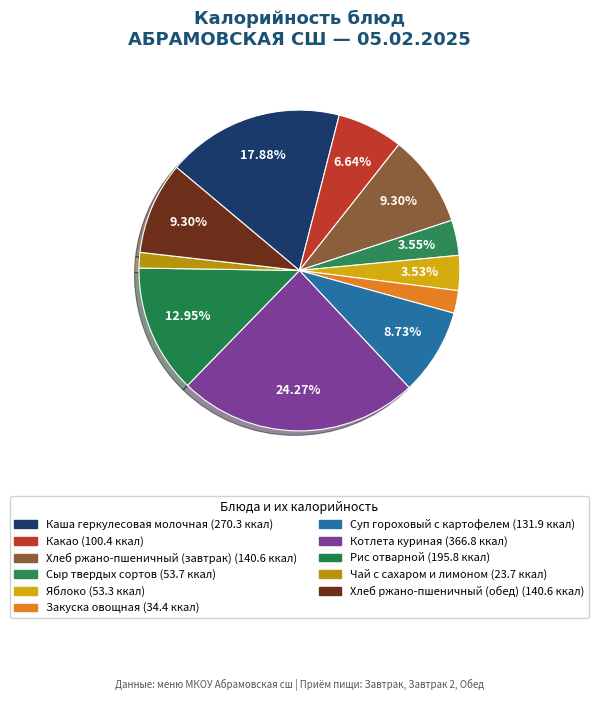

Count the number of slices in the pie.

11